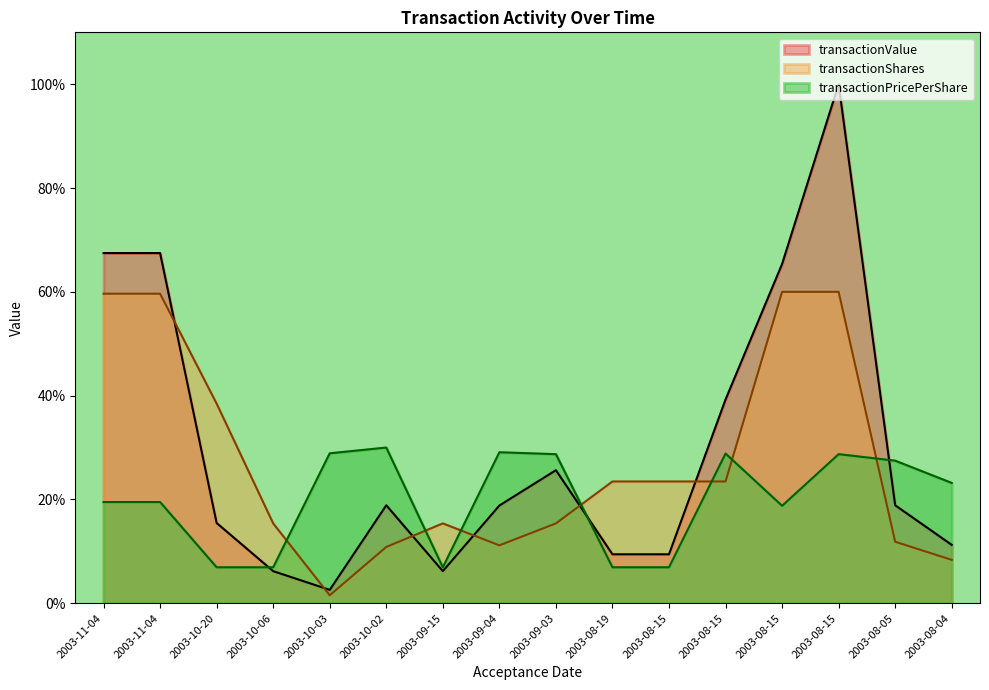

Where is transactionPricePerShare nearest to the value 18?

2003-08-15